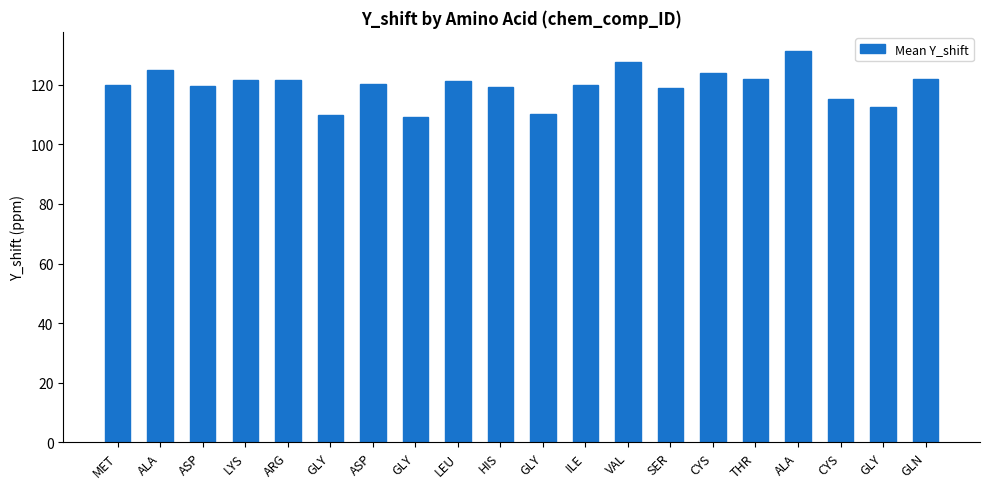

The value at ALA is 197.0. True or false?

False